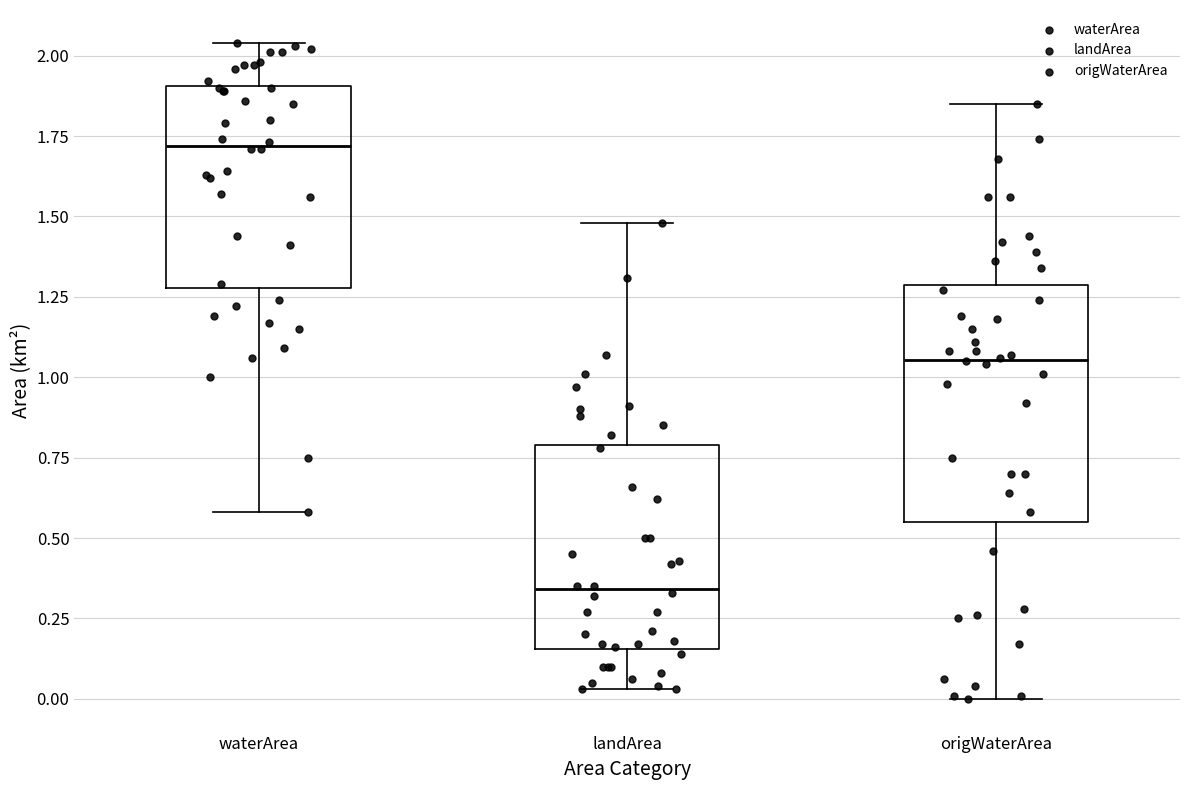

Which box has the lowest median line?

landArea